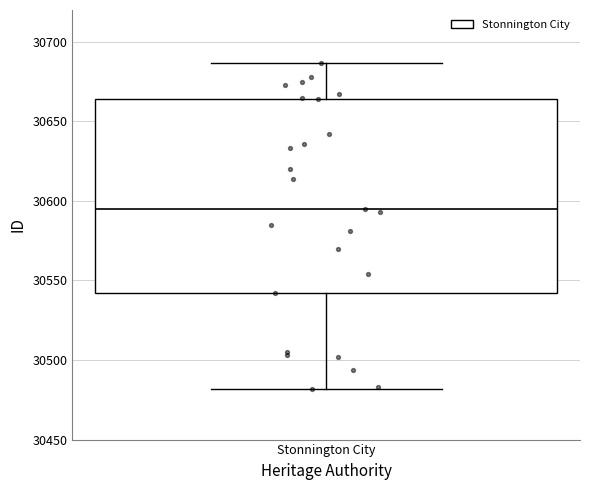

Read this box plot against the y-axis: the position of the median line, the range covered by the box, and the ends of both whiskers. The values are not printed on the chart, so give them approximately, as read against the axis.

median 30595, box 30540 to 30665, whiskers 30480 to 30685